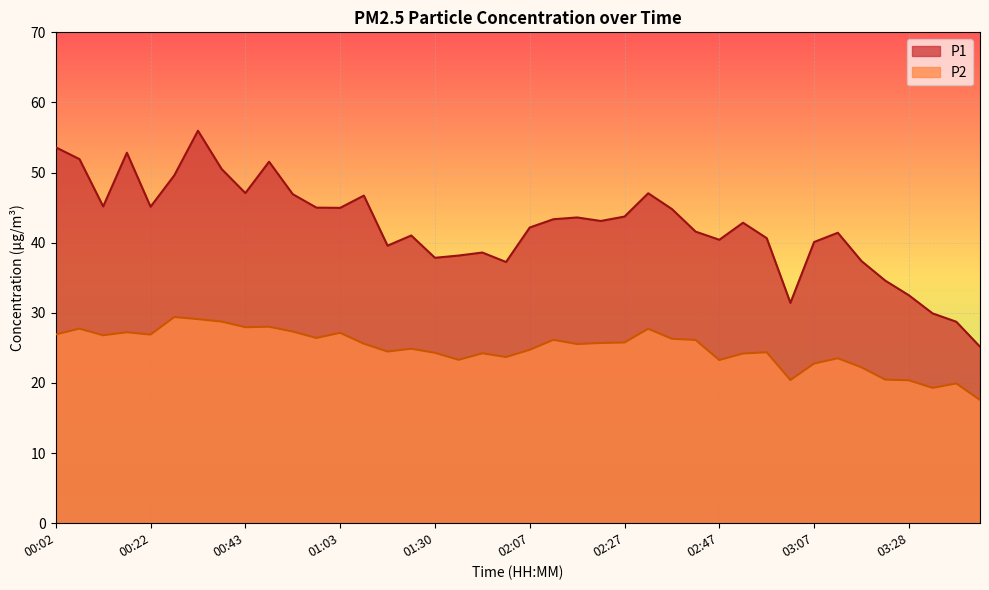

Reading left to right, transcribe all the data shown in this chart.

P1: 53.6	51.9	45.2	52.8	45.1	49.6	56.0	50.5	47.1	51.5	46.9	45.0	45.0	46.7	39.6	41.0	37.9	38.2	38.6	37.2	42.2	43.4	43.6	43.1	43.7	47.0	44.8	41.6	40.4	42.9	40.6	31.4	40.1	41.4	37.4	34.6	32.5	29.9	28.7	25.2
P2: 26.9	27.8	26.8	27.2	26.9	29.4	29.1	28.8	27.9	28.0	27.3	26.4	27.1	25.6	24.5	24.9	24.3	23.3	24.2	23.7	24.7	26.1	25.6	25.7	25.8	27.7	26.3	26.1	23.3	24.2	24.4	20.4	22.8	23.5	22.2	20.5	20.4	19.3	19.9	17.6